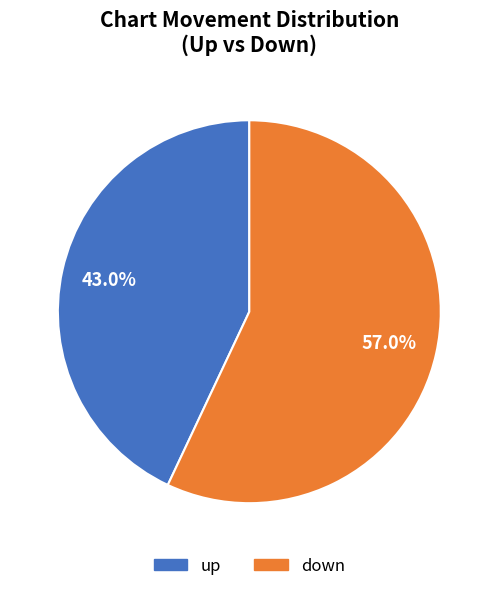

What is the ratio of the value at up to the value at down?

0.8